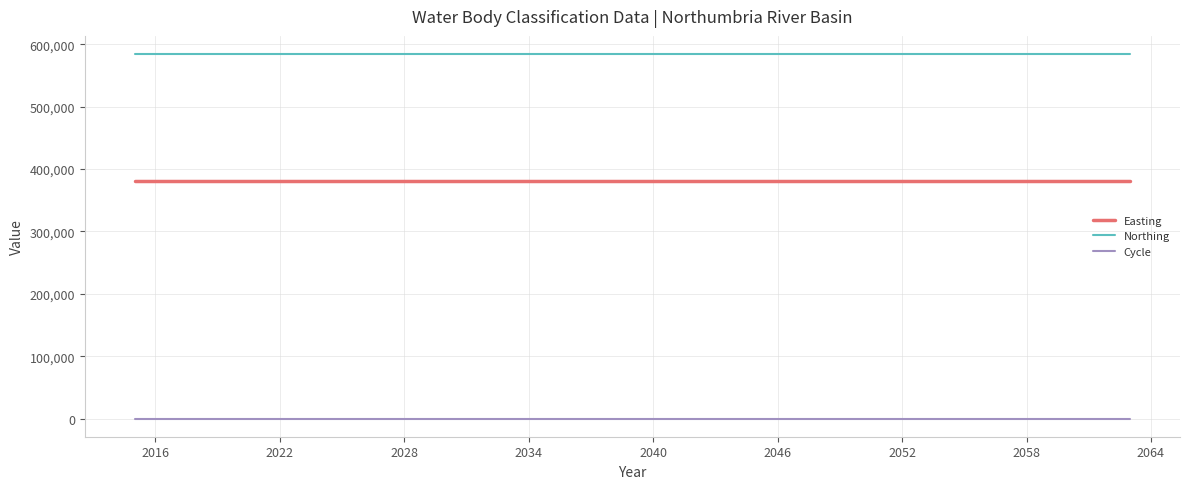

What is the greatest value displayed?

584312